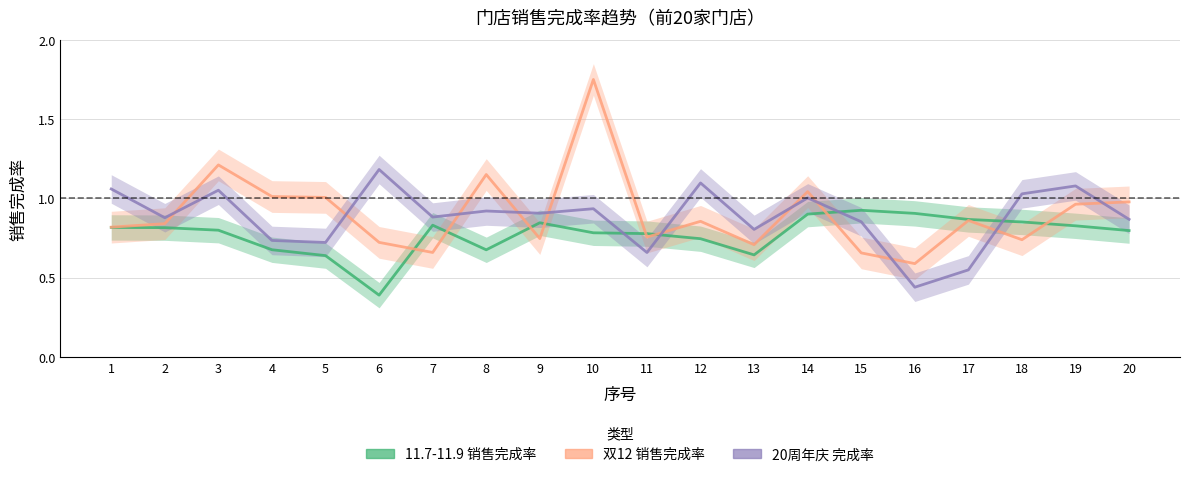

Read the 11.7-11.9 销售完成率 value at 16.

0.9